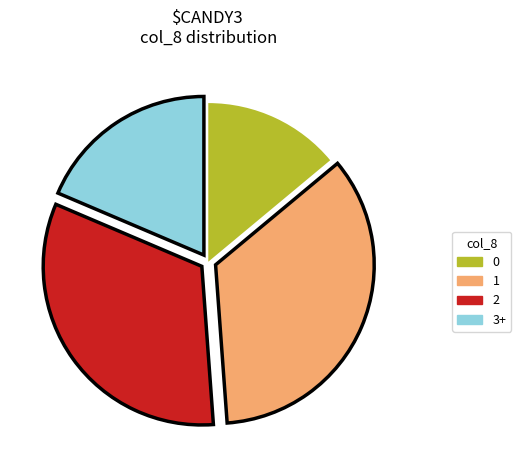

Approximately how many times larger is the value at 1 compared to 2?

1.1